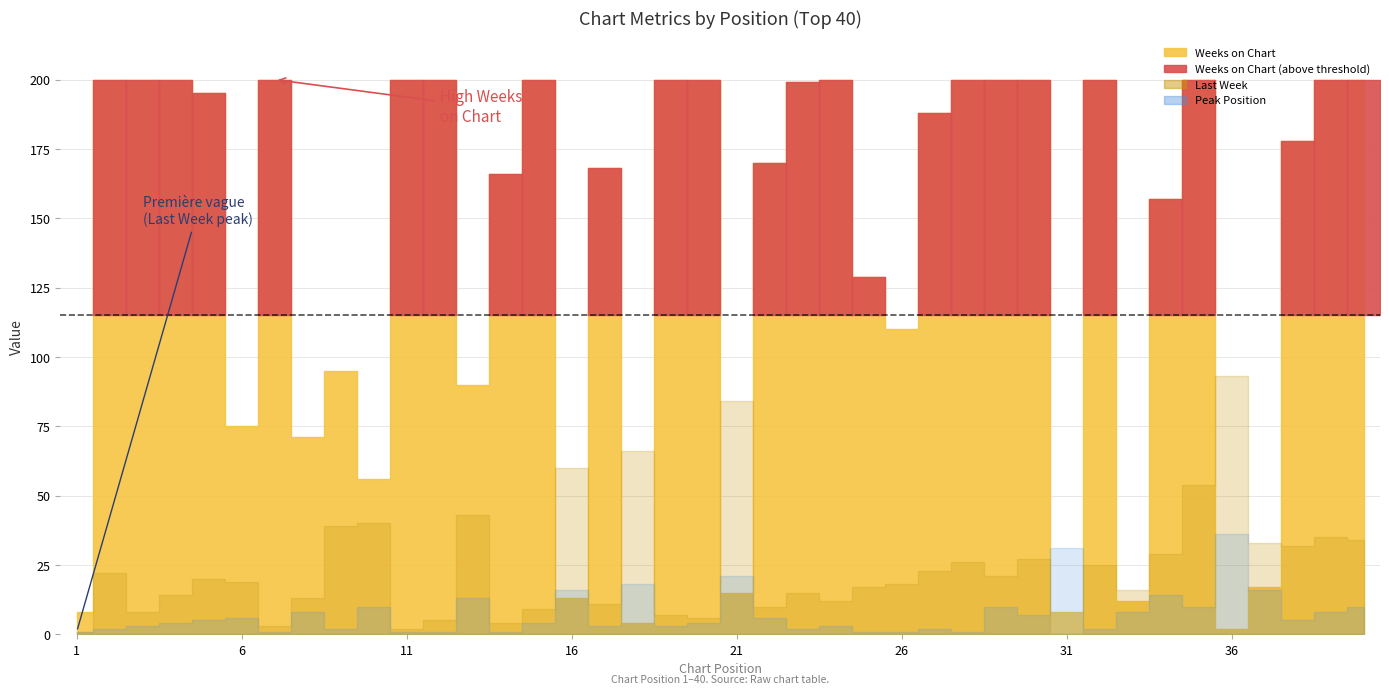

The Weeks on Chart series shows 4 at 31. True or false?

False